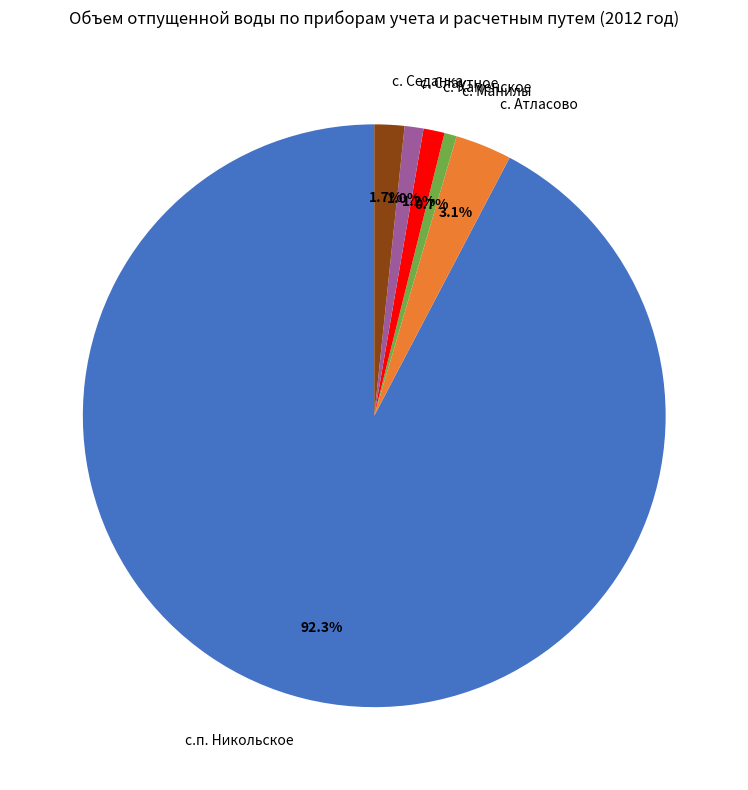

What is the largest slice in the pie chart?

с.п. Никольское